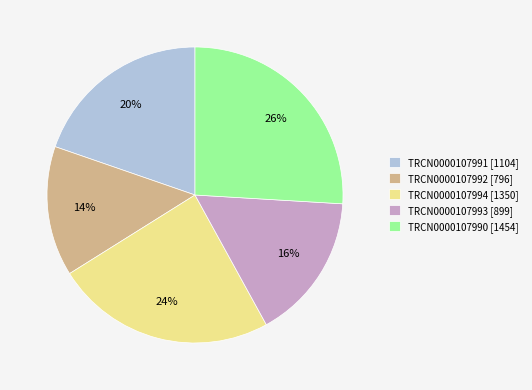

Approximately how many times larger is the value at TRCN0000107990 compared to TRCN0000107994?

1.1